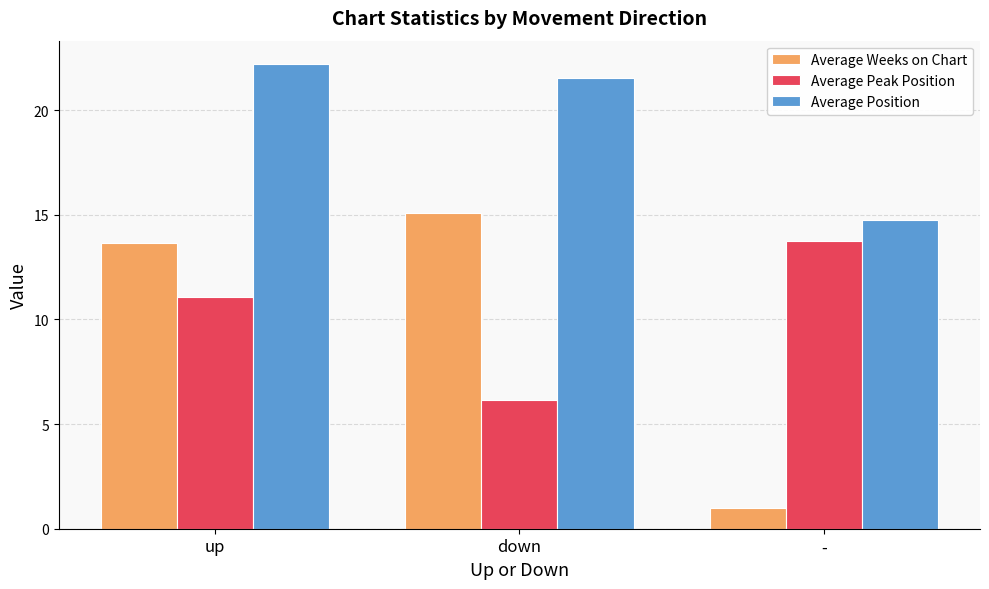

Reading left to right, transcribe all the data shown in this chart.

Average Weeks on Chart: 13.6	15.1	1.0
Average Peak Position: 11.1	6.2	13.8
Average Position: 22.2	21.5	14.8